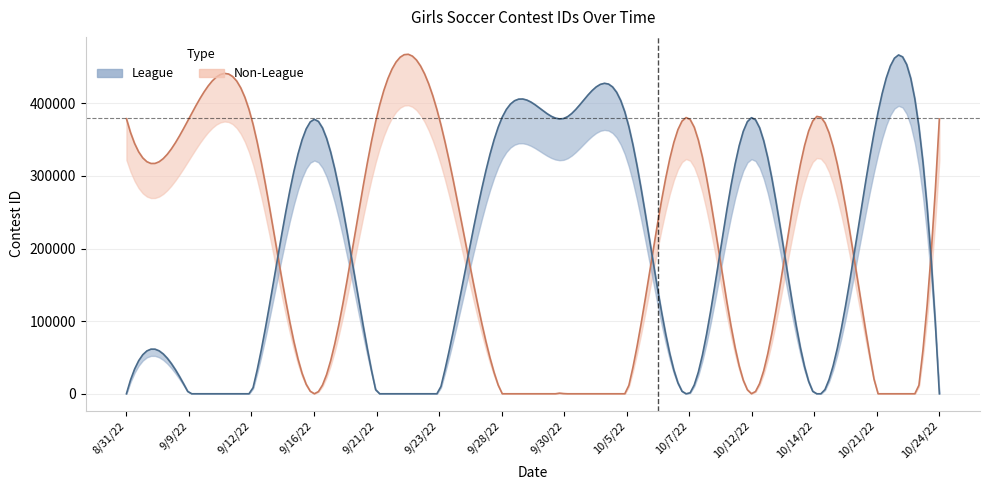

List the series in order of their peak value, lowest first.

Non-League, League